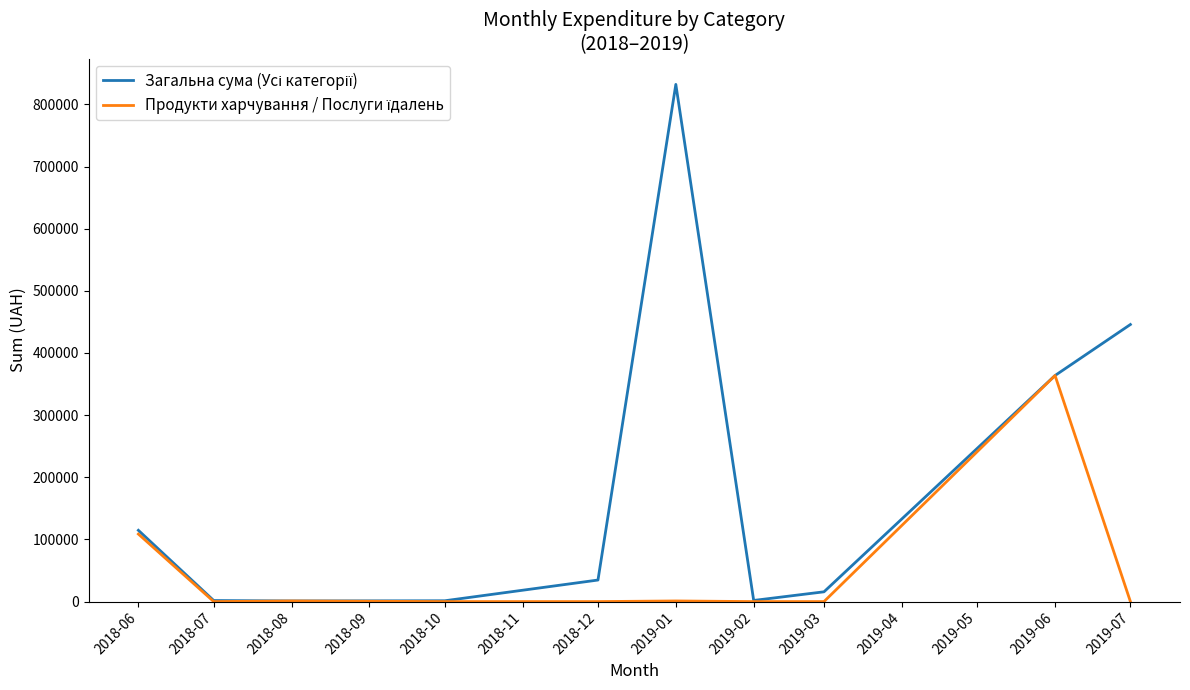

Which category has the highest value across all series?

2019-01